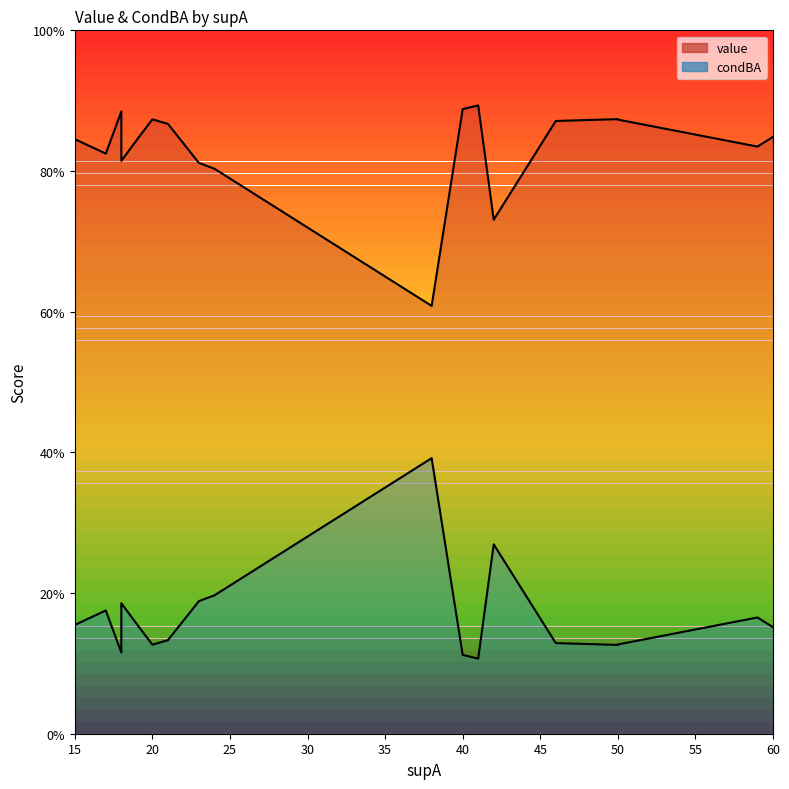

What is the difference between the second highest and second lowest values in the value series?

0.2